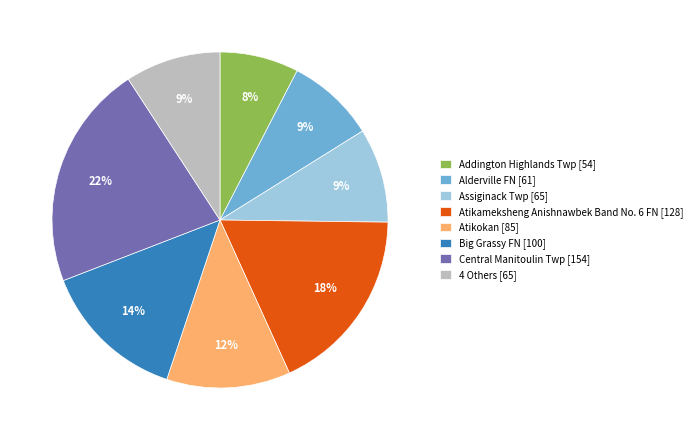

How many segments does this pie chart have?

8